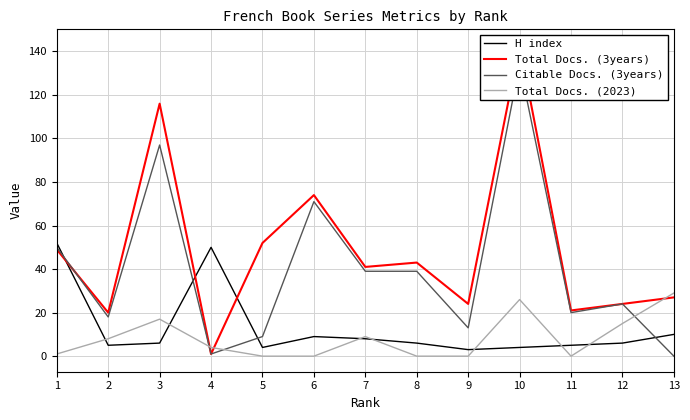

Is the value of Citable Docs. (3years) at 7 greater than the value of Total Docs. (2023) at 11?

Yes